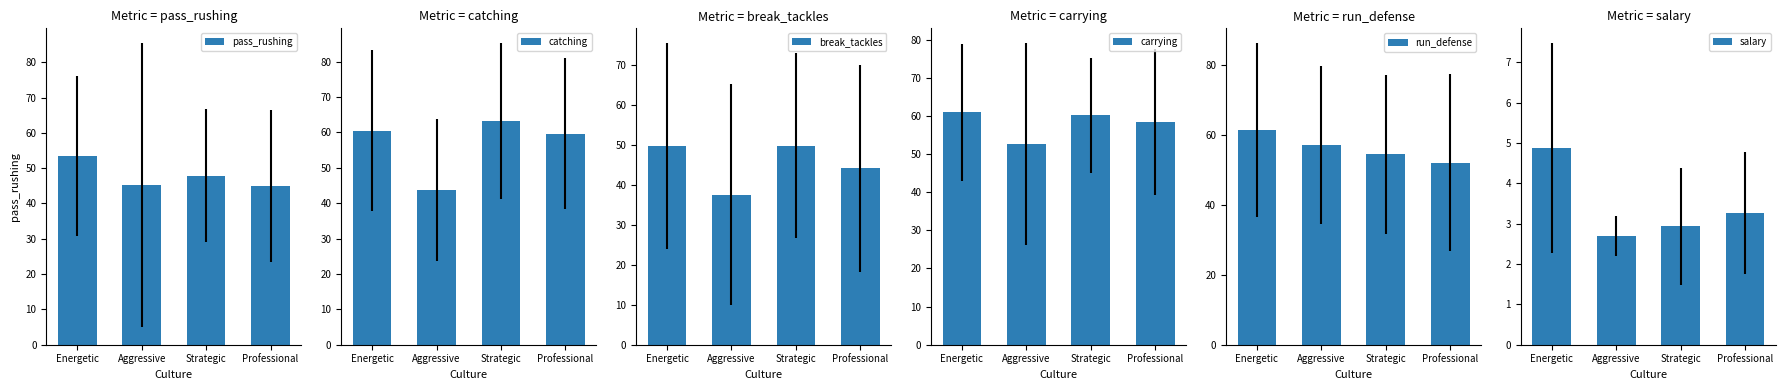

What is the value of the break_tackles bar at the 4th from the left?

44.2